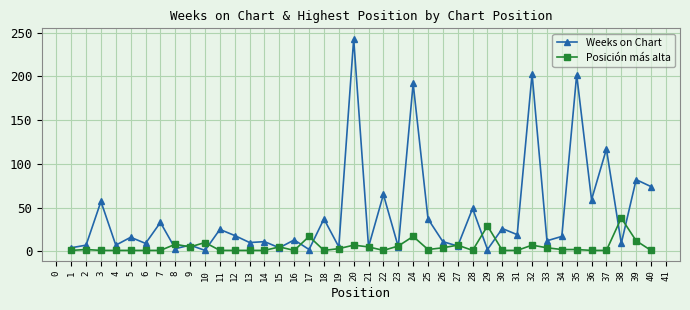

How many distinct data groups are displayed?

2